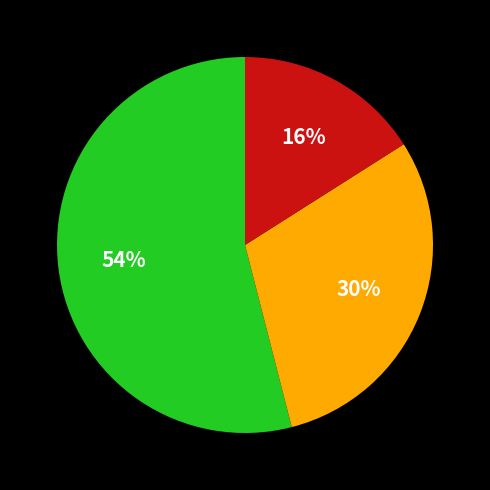

To the nearest percent, what is the difference between the largest and smallest slice percentages?

38%